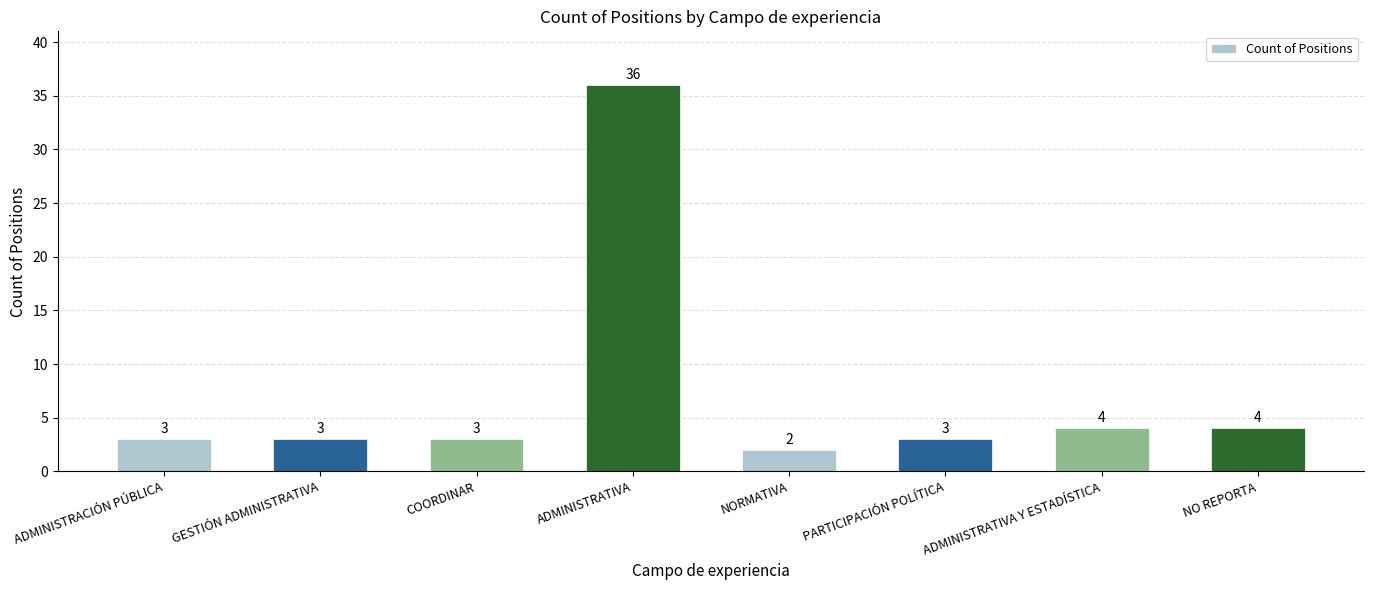

What position from the right is ADMINISTRATIVA?

5